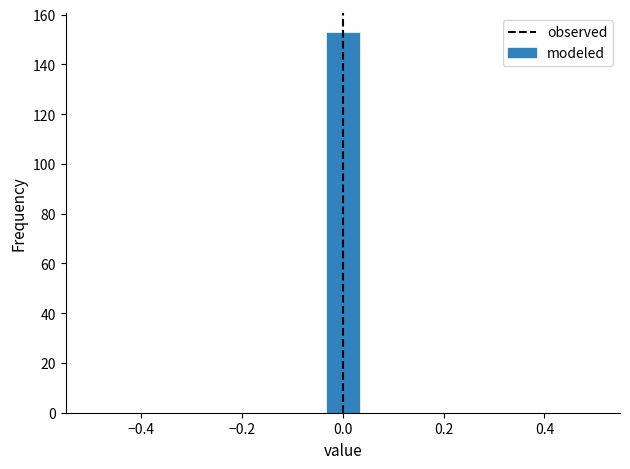

Around what value on the x-axis is the tallest bar? Give the approximate position of its centre, as read against the axis.

0.00